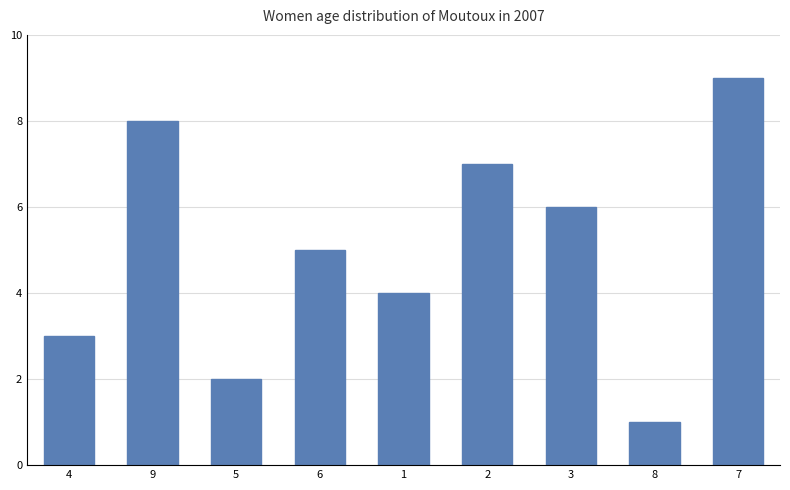

Which has a higher value, 6 or 1?

6